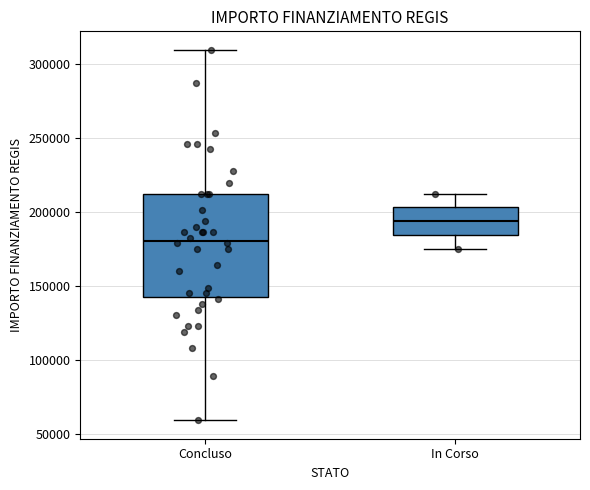

Where does the lower whisker of the box for Concluso end on the y-axis? The values are not printed on the chart, so give them approximately, as read against the axis.

60000